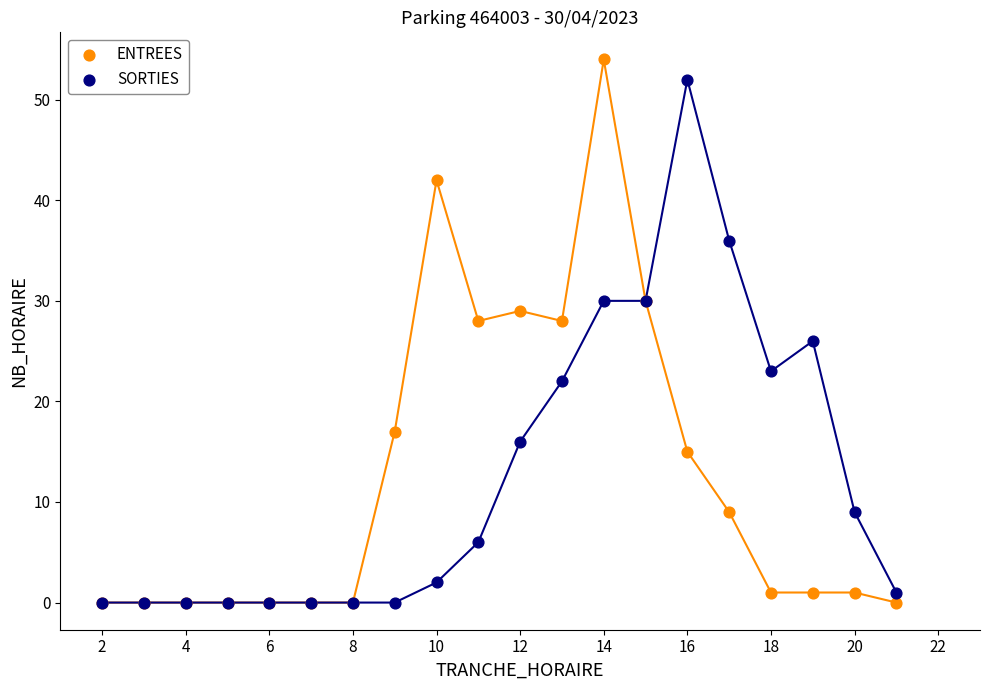

What are all the series names shown in the legend?

ENTREES, SORTIES